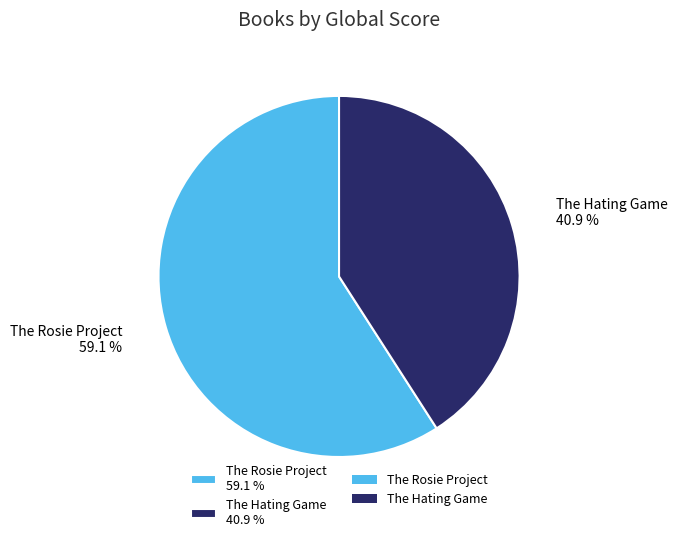

What is the majority slice?

The Rosie Project